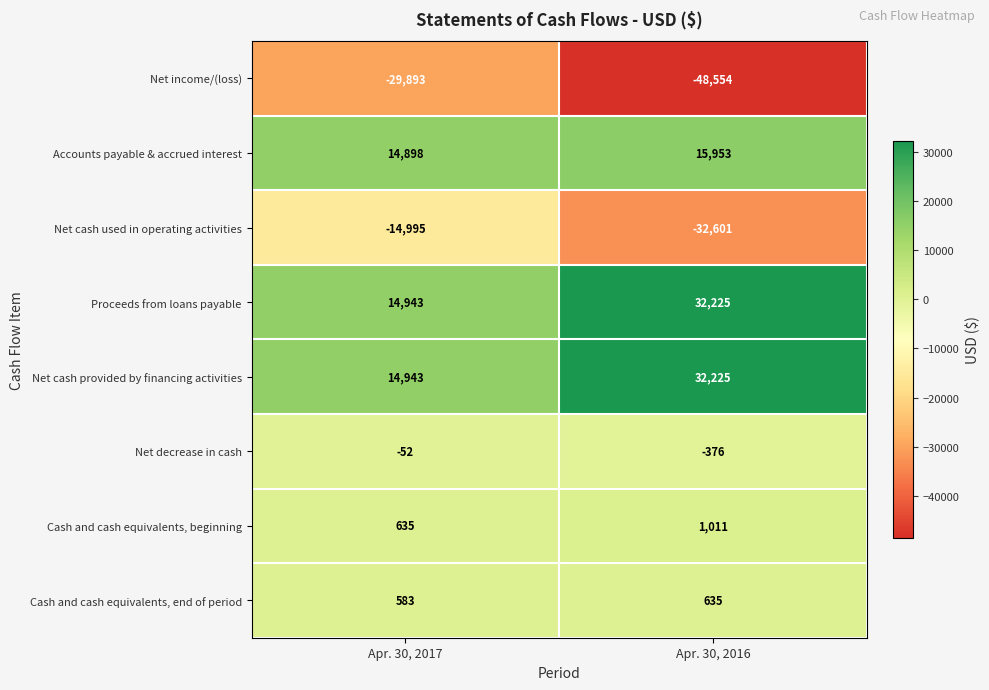

The value of Cash and cash equivalents, beginning at Apr. 30, 2017 is 308. True or false?

False